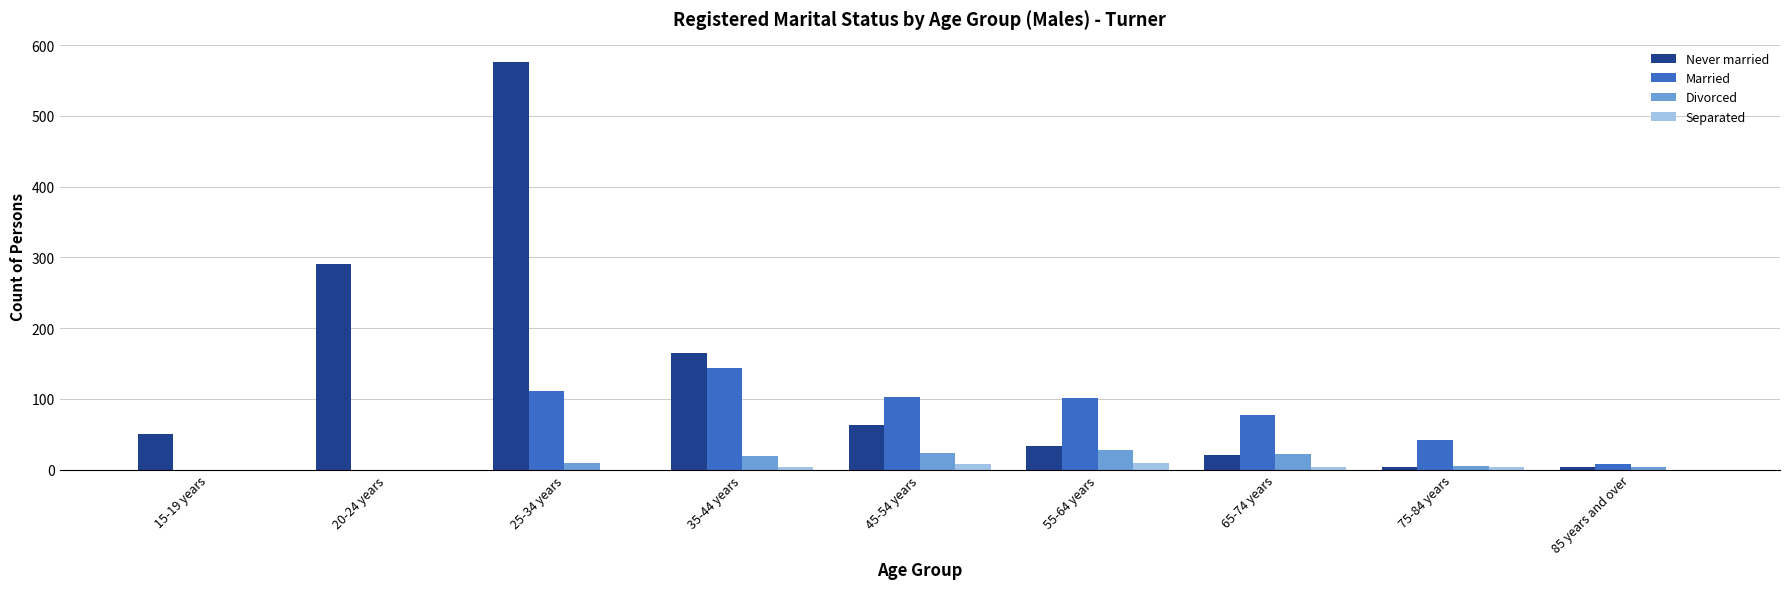

What is the sum of all Never married values?

1205